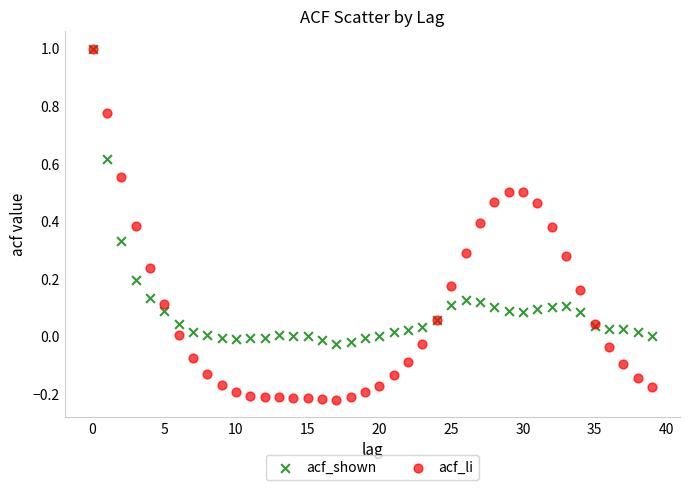

What are all the series names shown in the legend?

acf_shown, acf_li